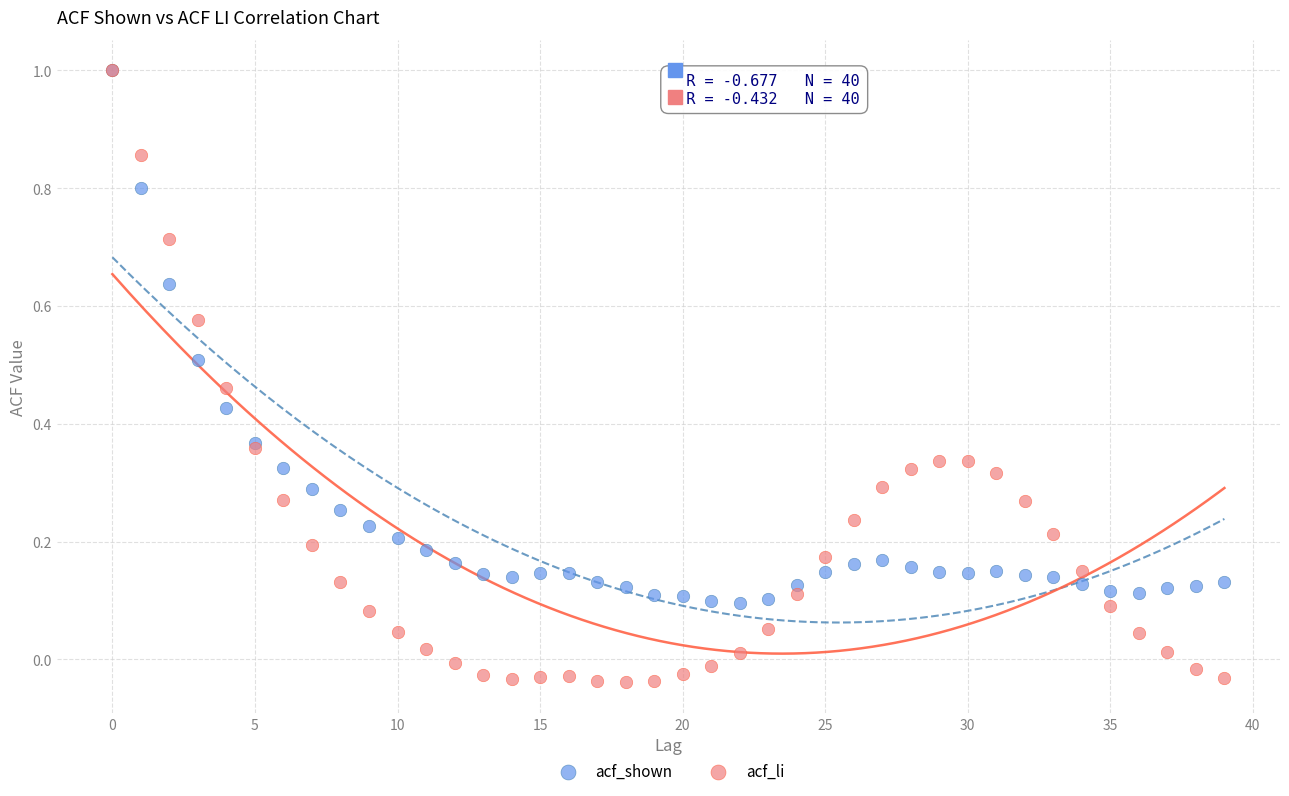

What are all the series names shown in the legend?

acf_shown, acf_li